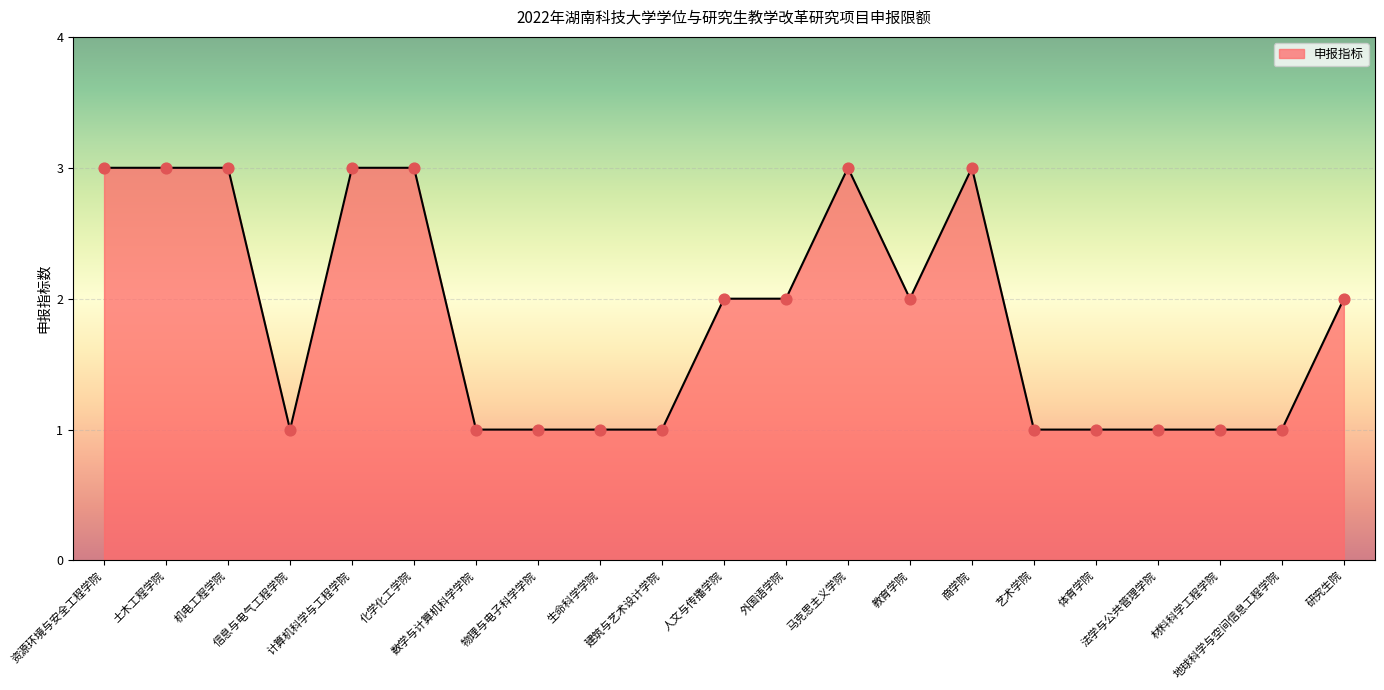

What is the change in value from 化学化工学院 to 研究生院?

-1